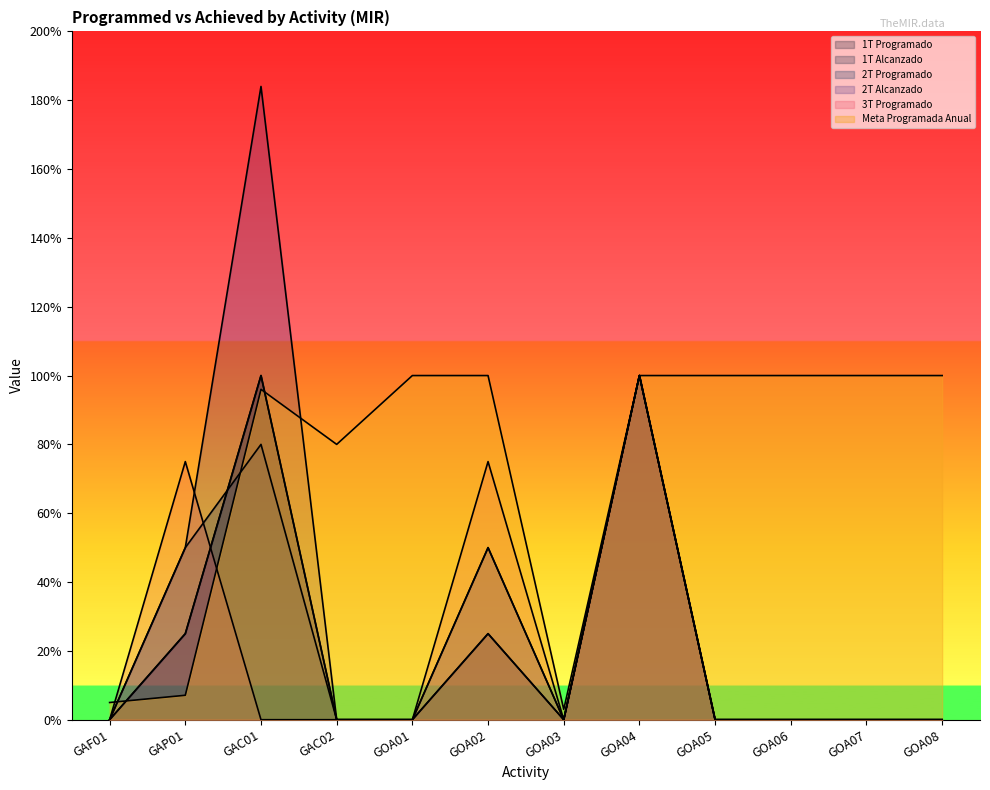

List the labels in order of 2T Programado value, largest first.

GOA04, GAC01, GAP01, GOA02, GAF01, GAC02, GOA01, GOA03, GOA05, GOA06, GOA07, GOA08